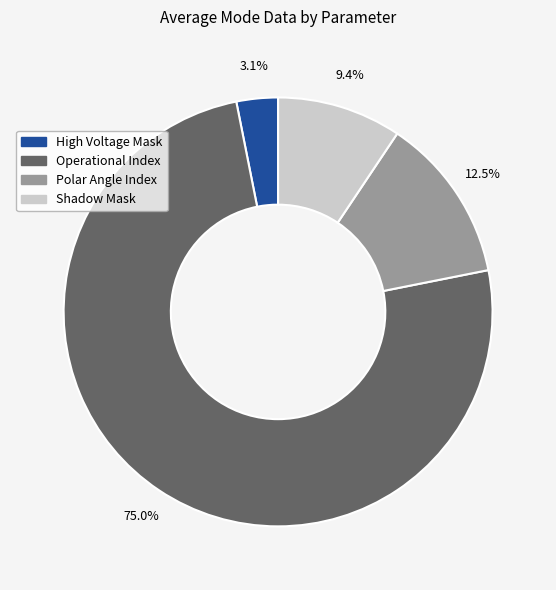

What percentage do Operational Index and Polar Angle Index together represent?

87.5%